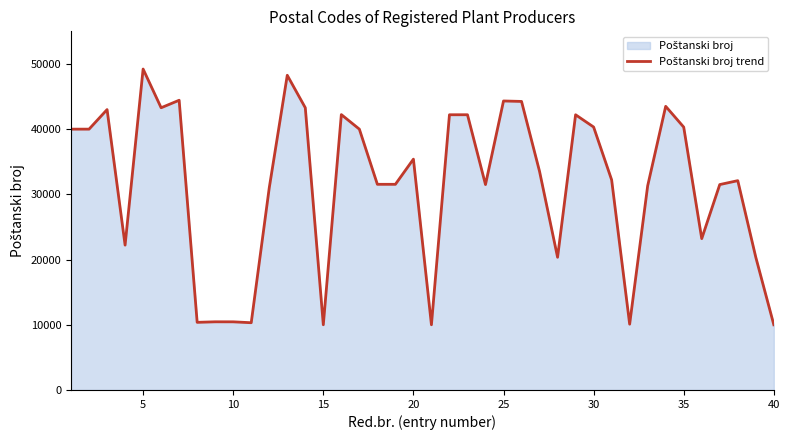

What is the difference between the maximum and minimum values?

39218